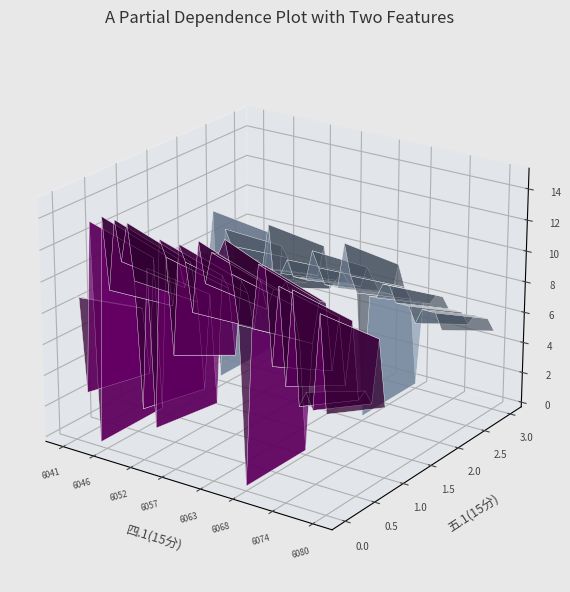

Reading left to right, extract all data points from this chart.

四.1(15分): 9.0	9.0	3.0	14.0	0.0	14.5	10.0	14.5	12.0	14.5	11.0	3.0	12.0	2.0	14.0	13.0	7.0	14.0	13.0	10.0	14.5	12.0	14.0	14.0	15.0	13.0	10.0	0.0	10.0	14.0	14.0	8.0	13.0	7.0	13.0	6.0	7.0	6.0	12.0	6.0
五.1(15分): 8.0	8.0	7.0	11.0	0.0	10.0	9.0	7.0	7.0	7.0	8.0	8.0	11.0	7.0	8.0	9.0	8.0	8.0	8.0	10.0	9.0	8.0	8.0	8.0	11.0	9.0	8.0	0.0	8.0	8.0	9.0	9.0	8.0	8.0	8.0	7.0	8.0	8.0	8.0	7.0